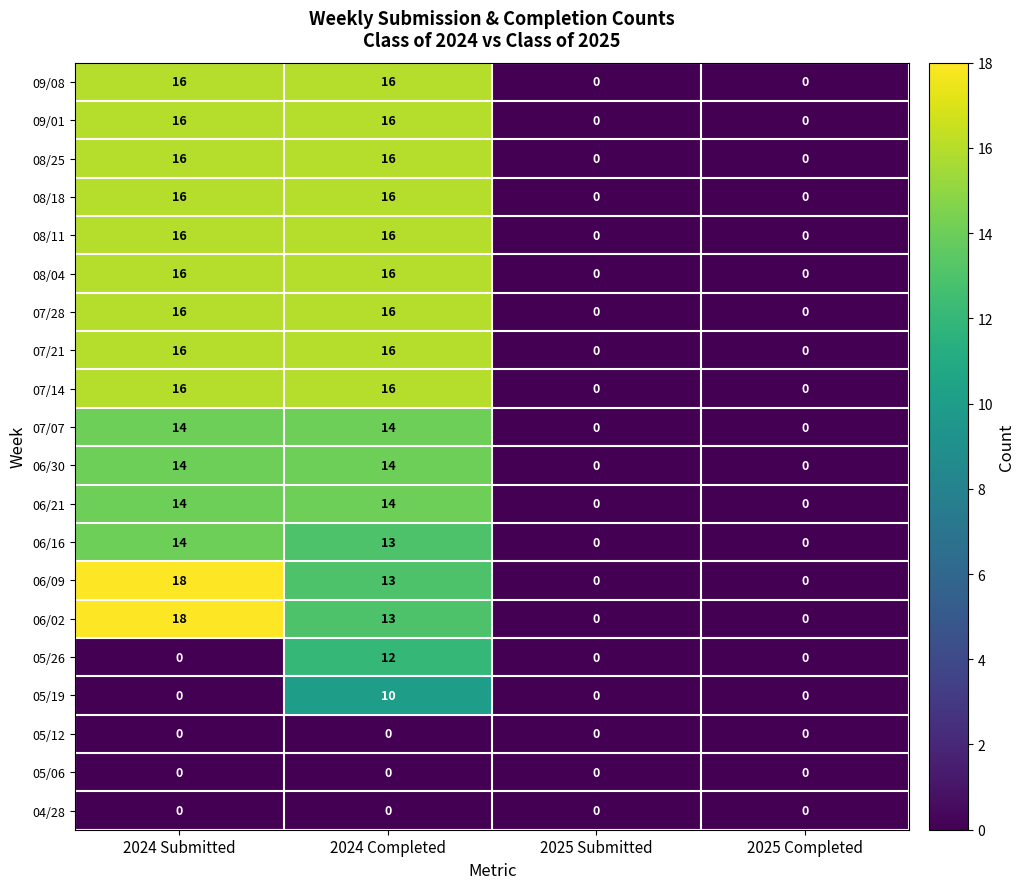

At which category is the sum across all series the highest?

2024 Completed